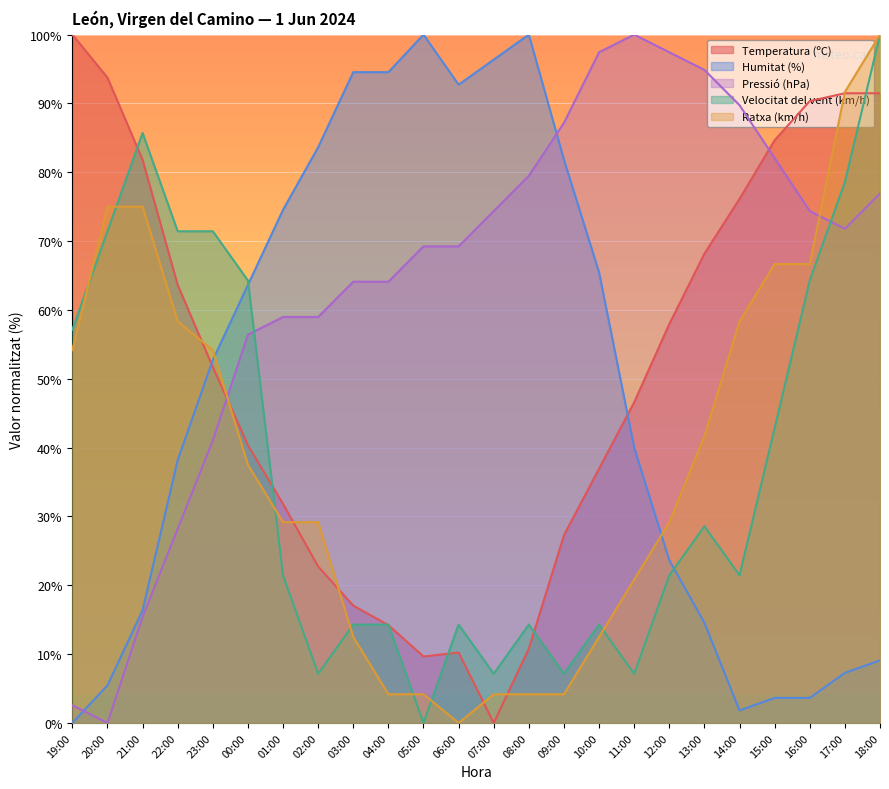

Which series ends up on top after the final intersection of Velocitat del vent (km/h) and Ratxa (km/h)?

Ratxa (km/h)